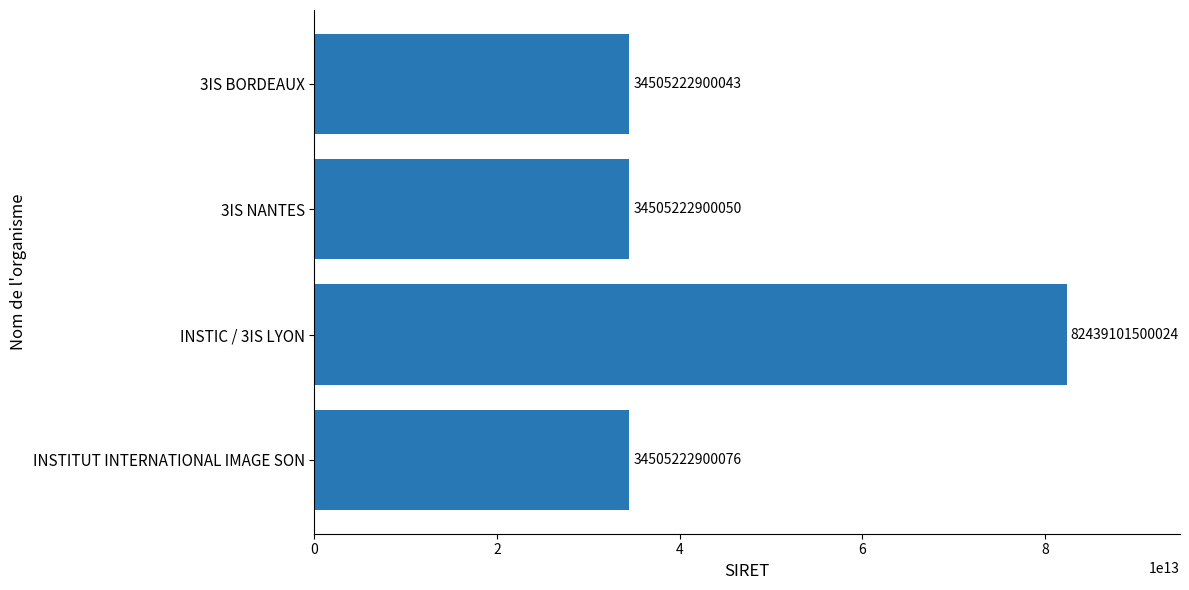

Approximately how many times larger is the value at INSTIC / 3IS LYON compared to 3IS BORDEAUX?

2.4